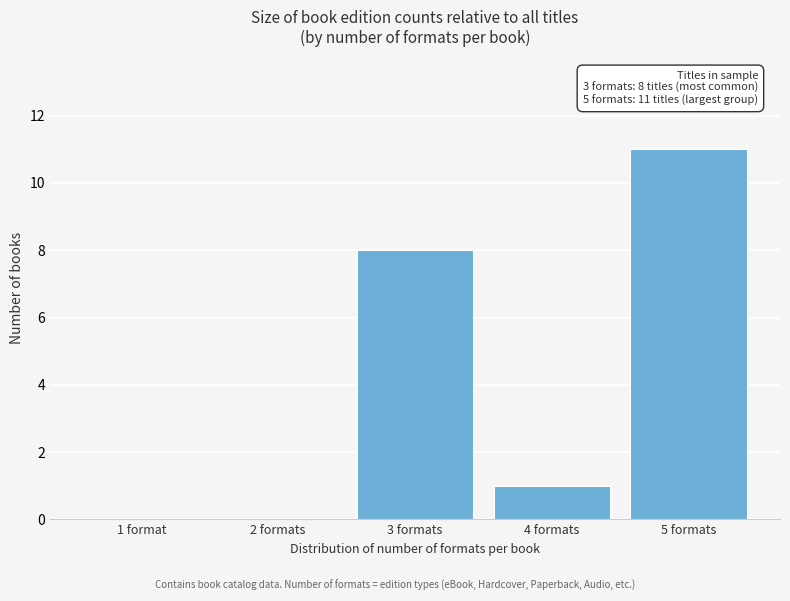

Reading left to right, extract all data points from this chart.

1 format=0	2 formats=0	3 formats=8	4 formats=1	5 formats=11